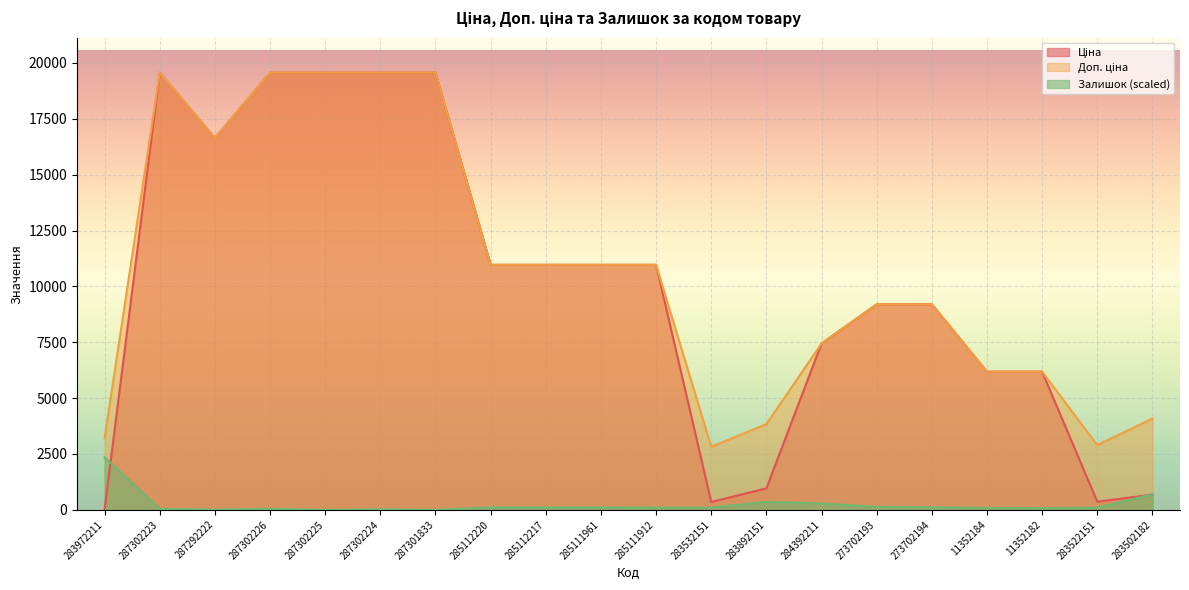

True or false: Залишок has a value of 0.0 at 287302225.

True